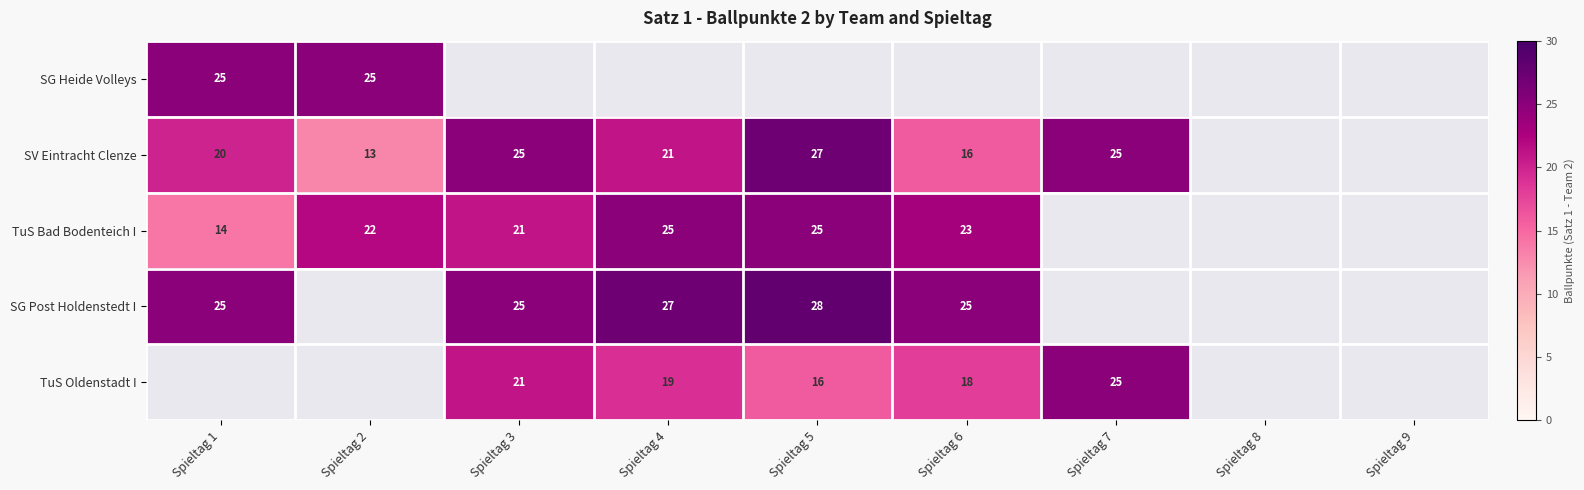

Is it true that SV Eintracht Clenze equals 9 at Spieltag 1?

False